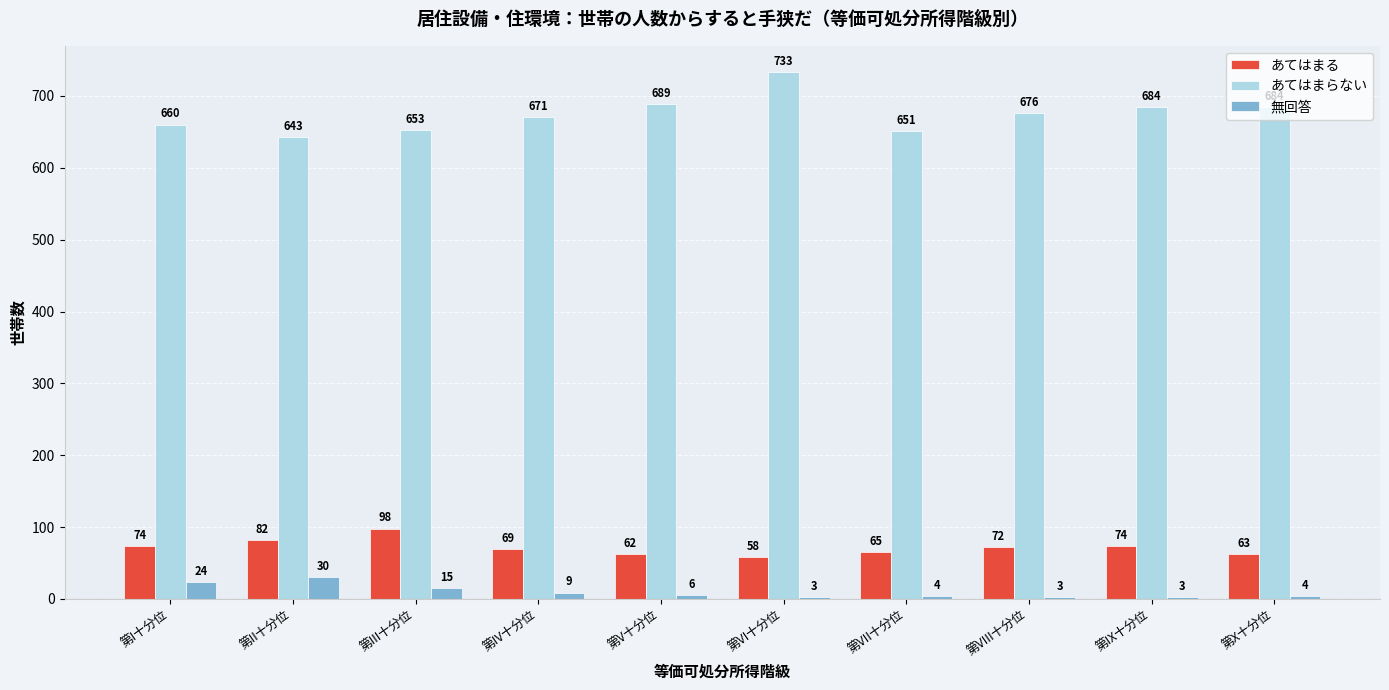

Between 第III十分位 and 第X十分位, which series saw the biggest shift?

あてはまる